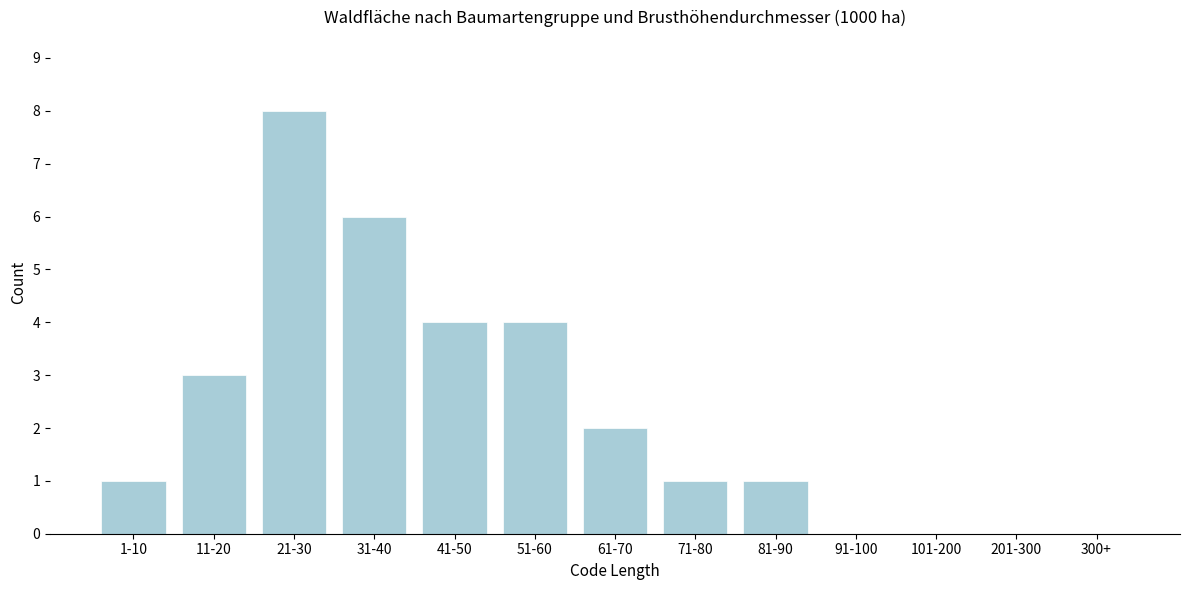

Reading right to left, transcribe all the data shown in this chart.

300+=0	201-300=0	101-200=0	91-100=0	81-90=1	71-80=1	61-70=2	51-60=4	41-50=4	31-40=6	21-30=8	11-20=3	1-10=1